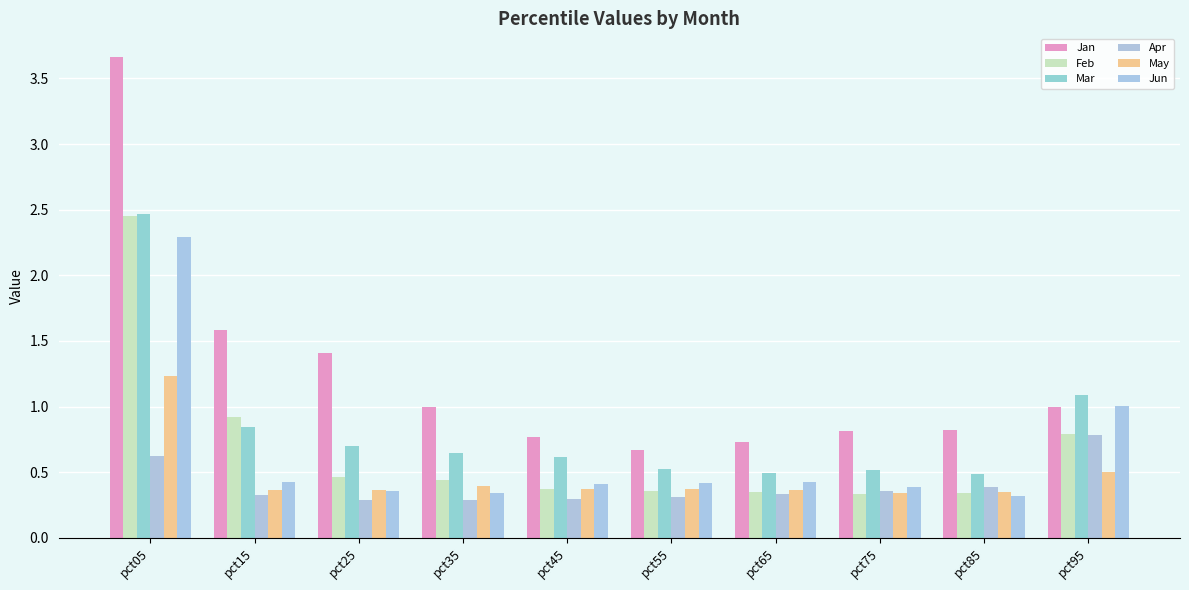

Is the value of Feb at pct35 greater than the value of Jan at pct45?

No